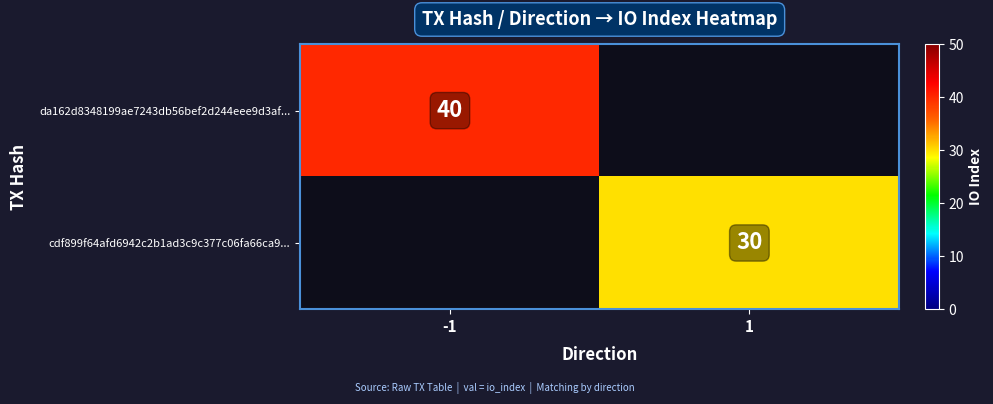

How many series are shown in this chart?

2